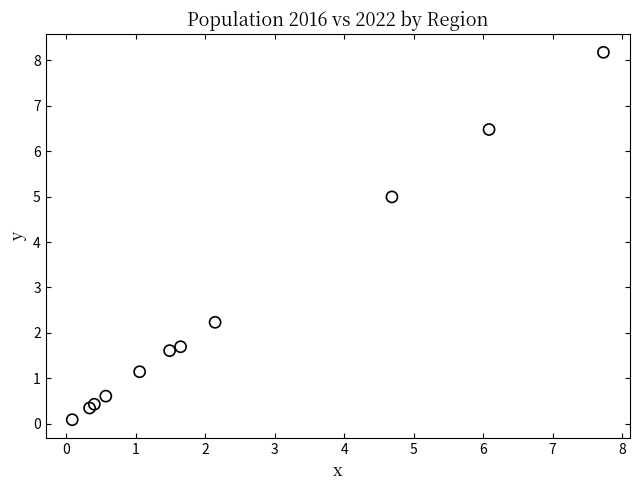

What Y value in the scatter plot is closest to 4?

5.0